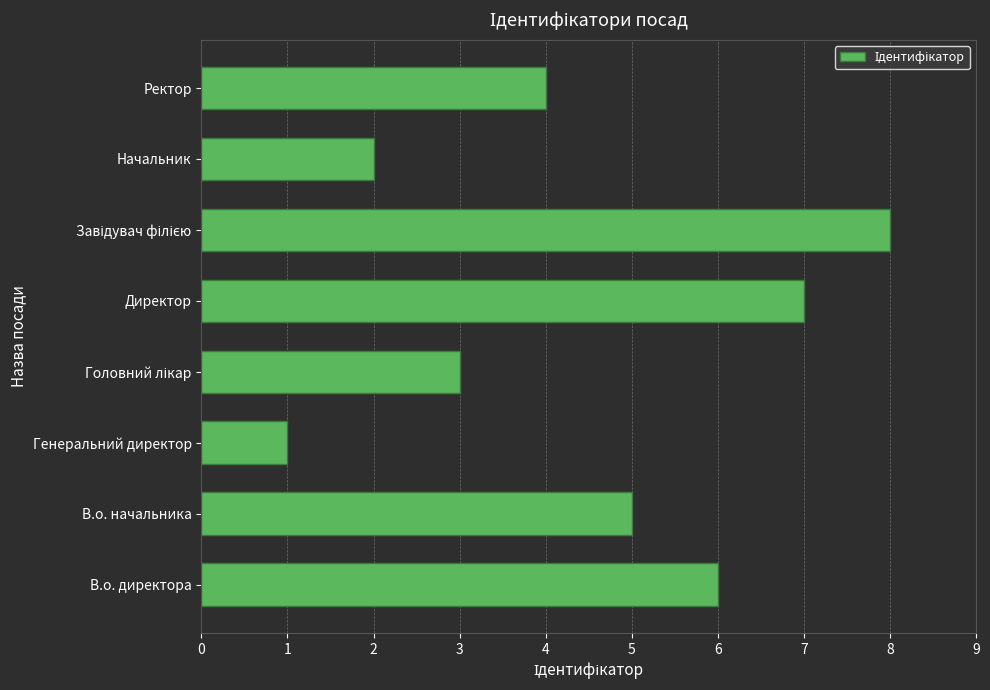

Which category has the lowest value across all series?

Генеральний директор